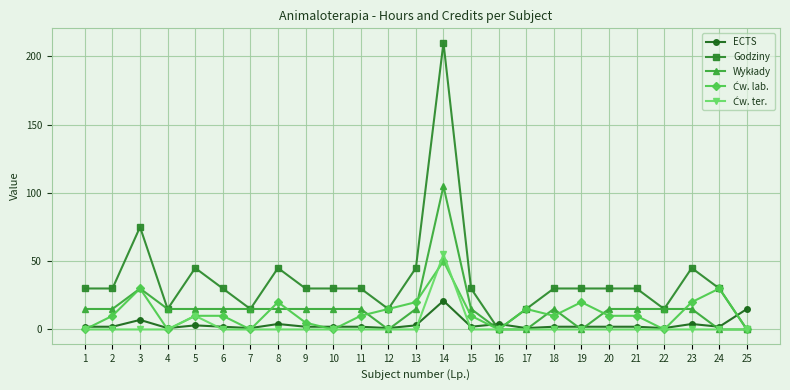

Which series changed the most between 4 and 8?

Godziny